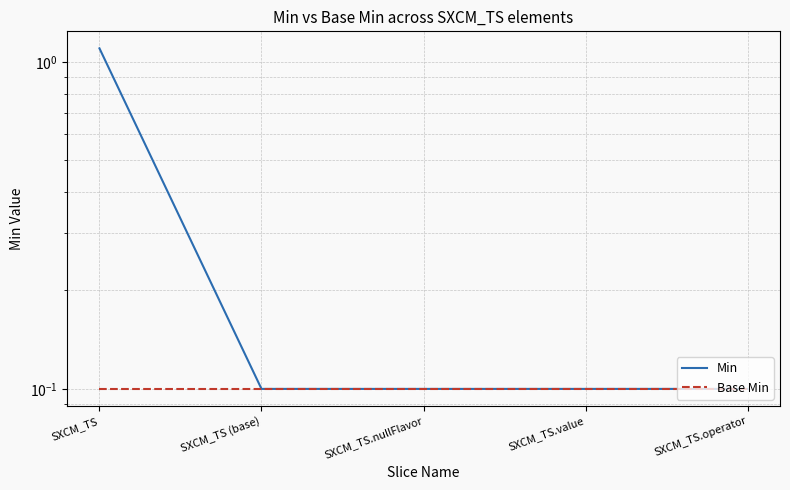

Reading left to right, list all the values displayed in this chart.

Min: SXCM_TS=1.1	SXCM_TS (base)=0.1	SXCM_TS.nullFlavor=0.1	SXCM_TS.value=0.1	SXCM_TS.operator=0.1
Base Min: SXCM_TS=0.1	SXCM_TS (base)=0.1	SXCM_TS.nullFlavor=0.1	SXCM_TS.value=0.1	SXCM_TS.operator=0.1